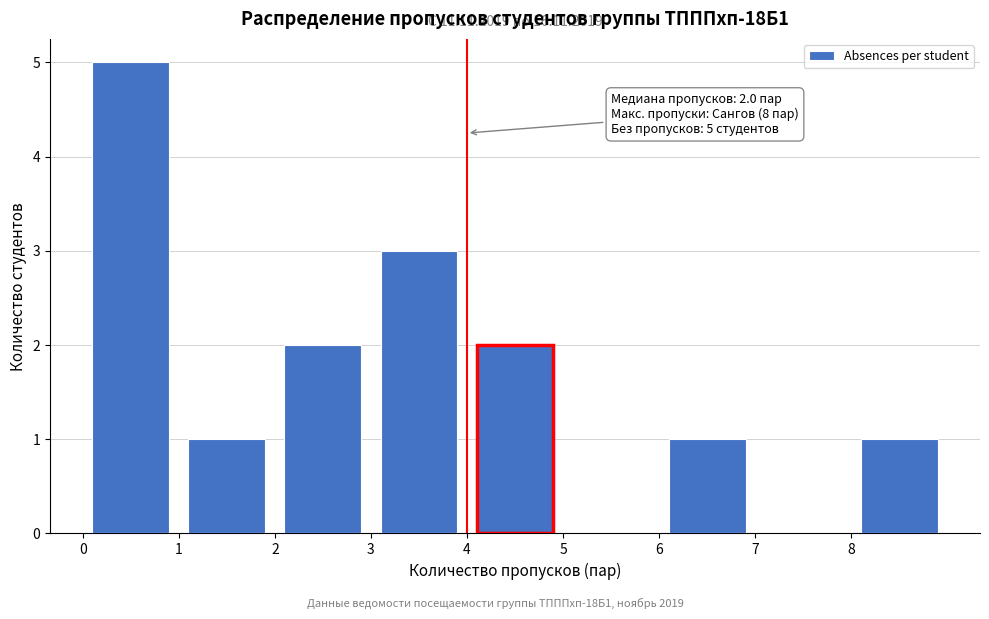

Over which range of the x-axis is the bar tallest?

0 to 1